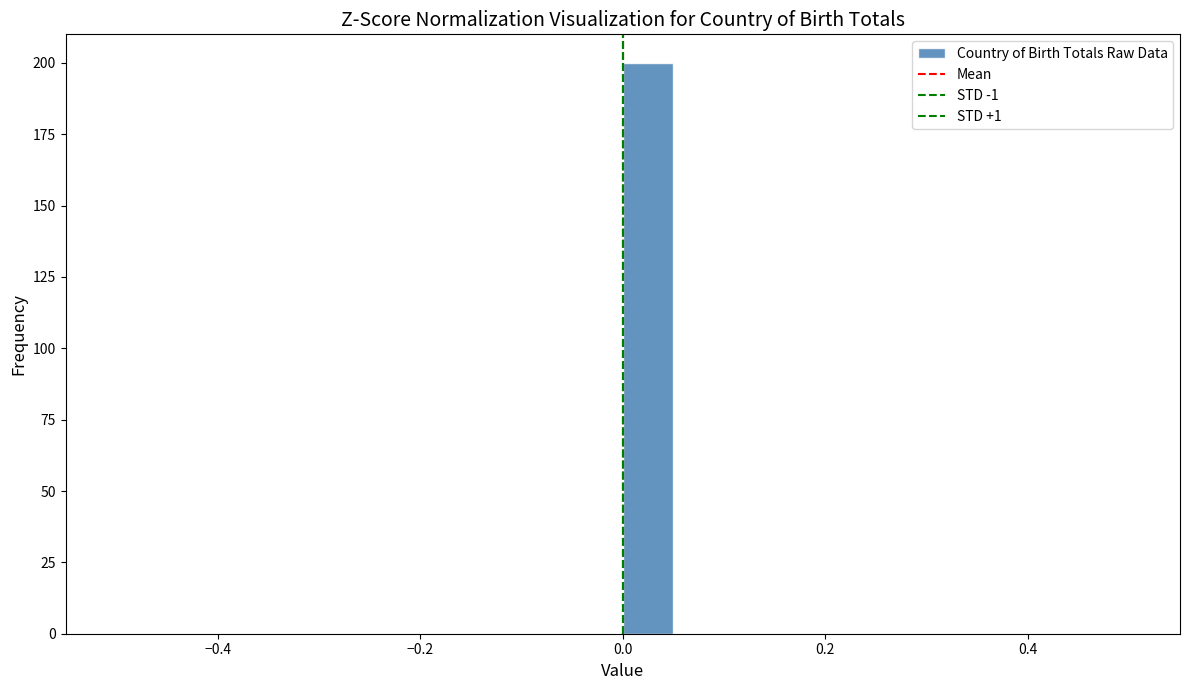

Around what value on the x-axis is the tallest bar? Give the approximate position of its centre, as read against the axis.

0.02